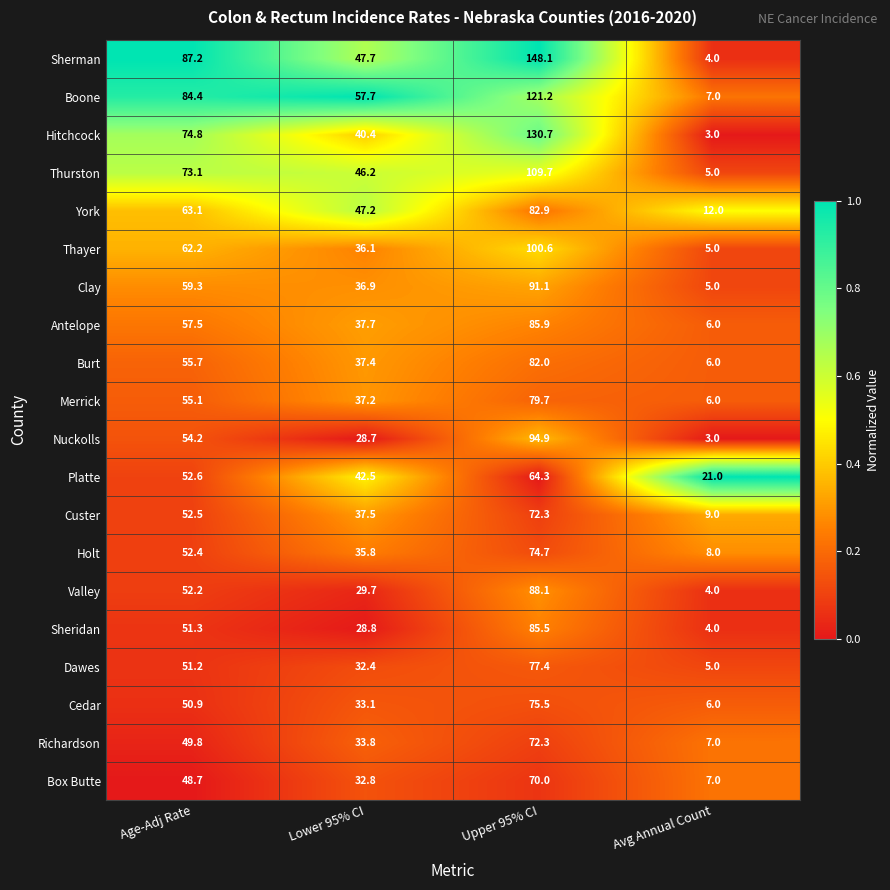

Which series has the largest total across all categories?

Sherman